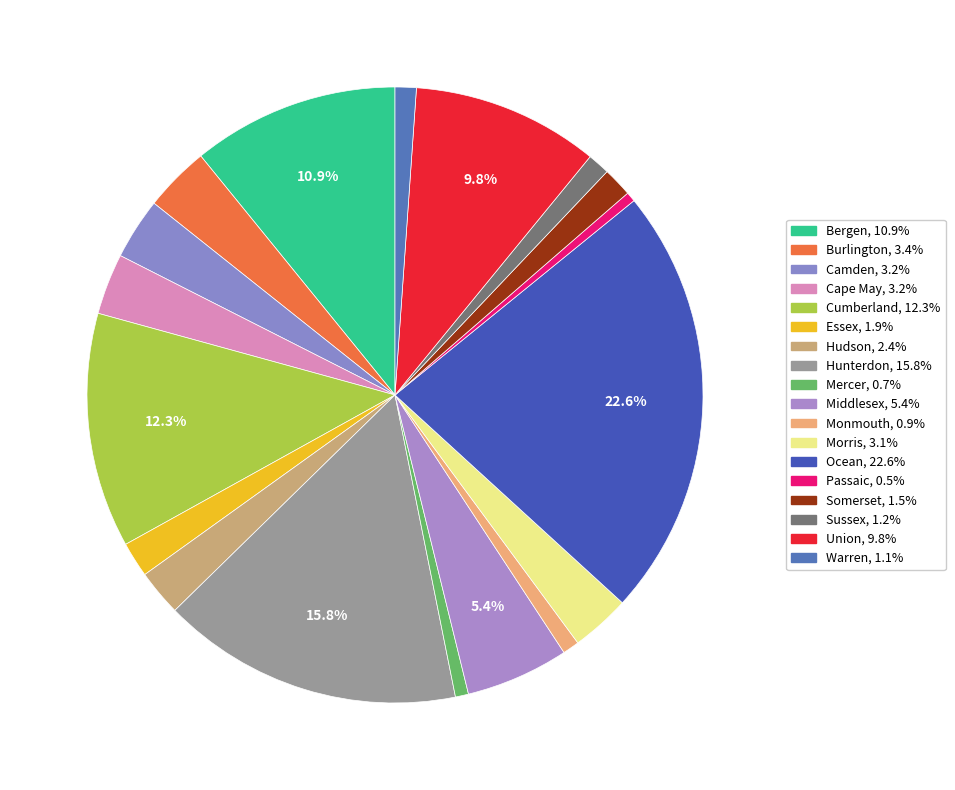

What percentage do Bergen and Ocean together represent?

33.5%